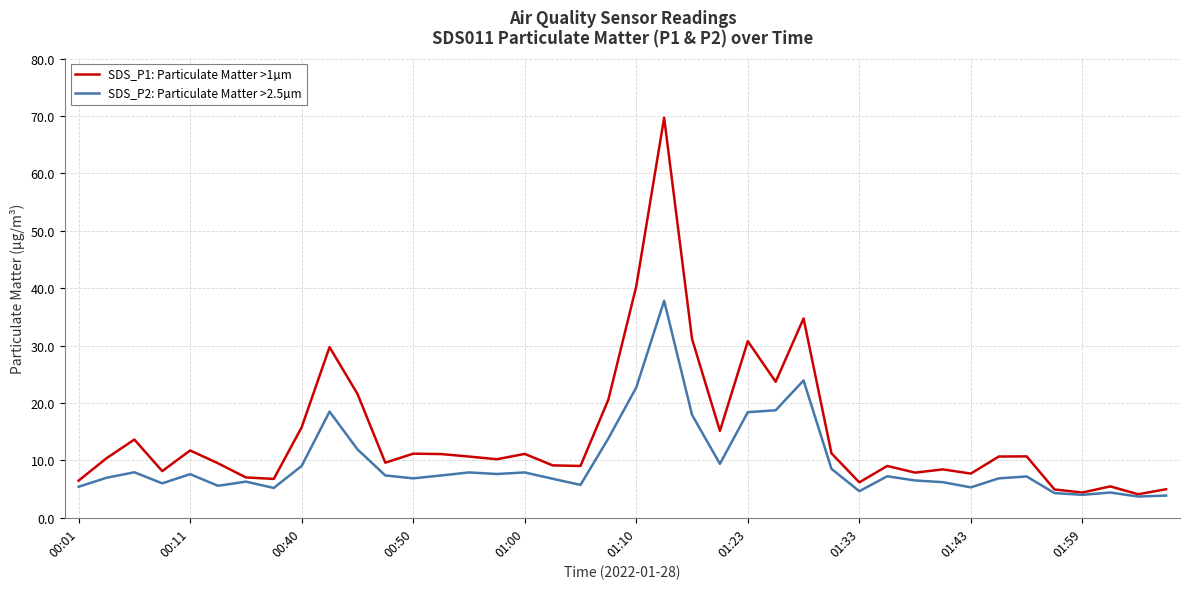

What is the minimum value for SDS_P1: Particulate Matter >1µm?

4.1